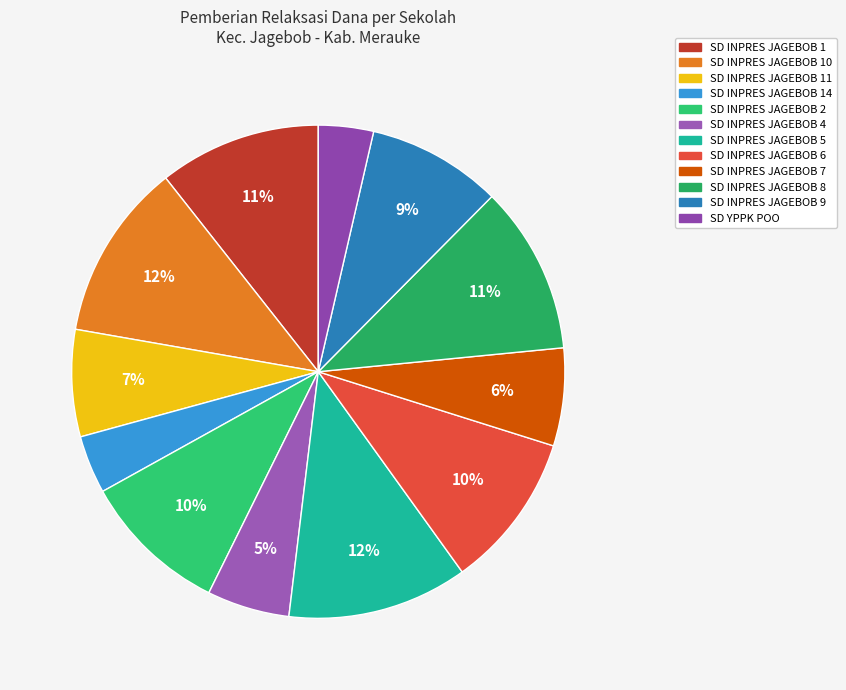

Which has a higher value, SD INPRES JAGEBOB 5 or SD INPRES JAGEBOB 6?

SD INPRES JAGEBOB 5